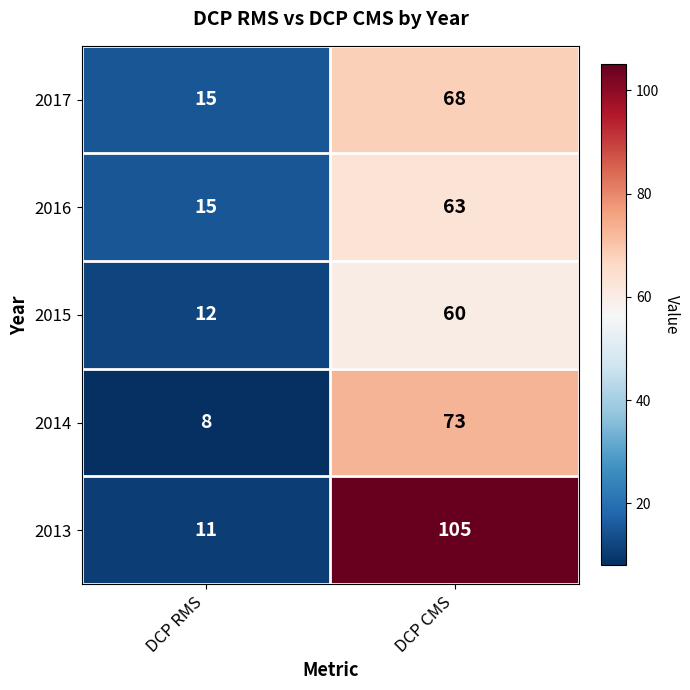

What is the sum of the 2013 values at DCP RMS and DCP CMS?

116